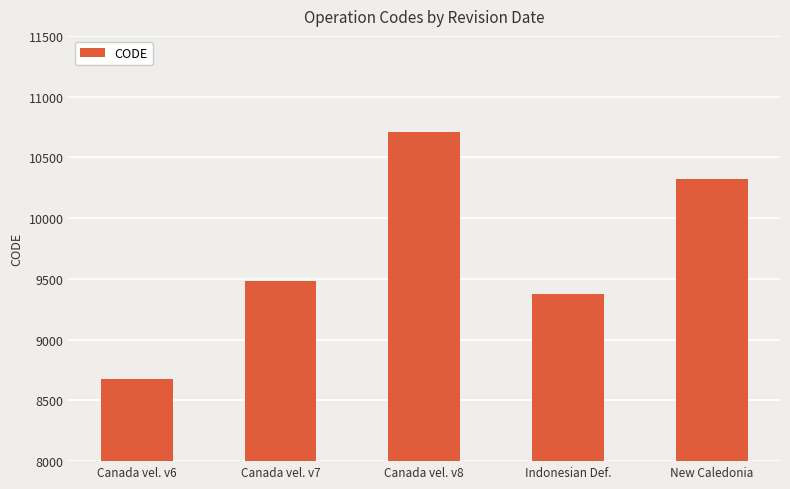

Which label corresponds to the smallest value in the chart?

Canada vel. v6